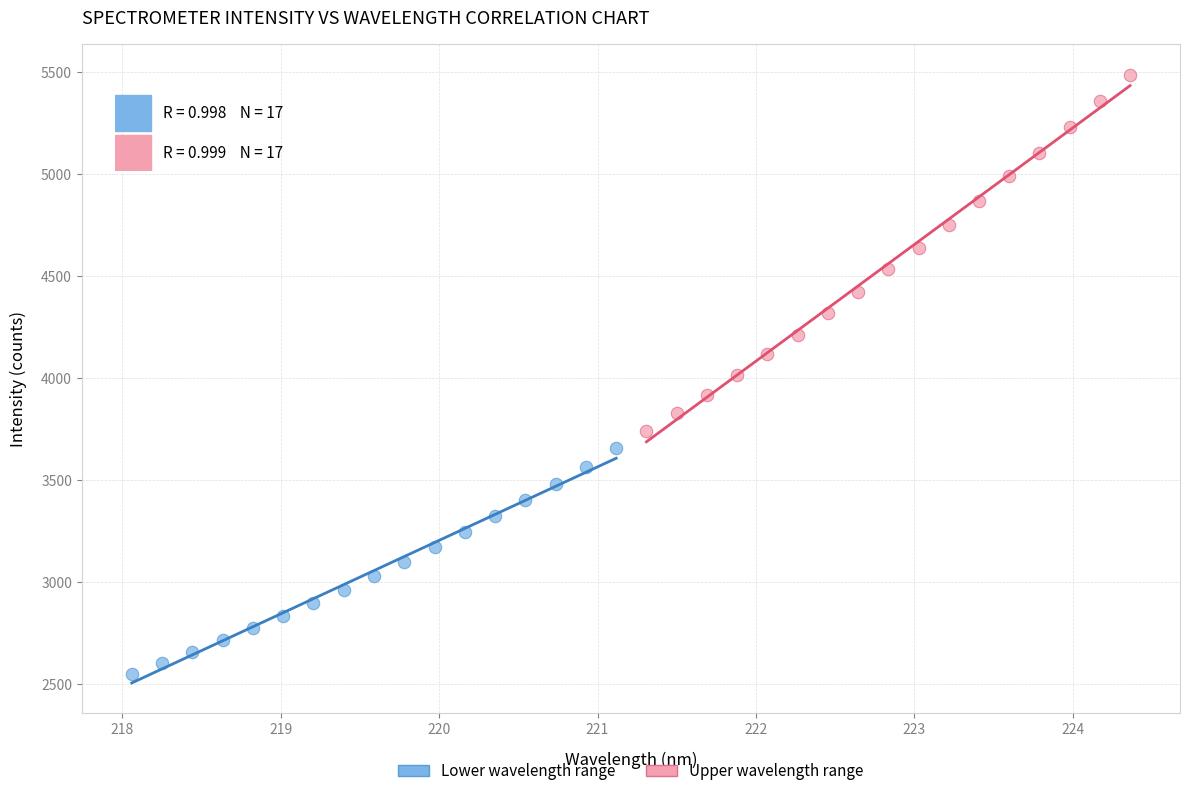

Which series reaches the maximum Y coordinate?

Upper wavelength range